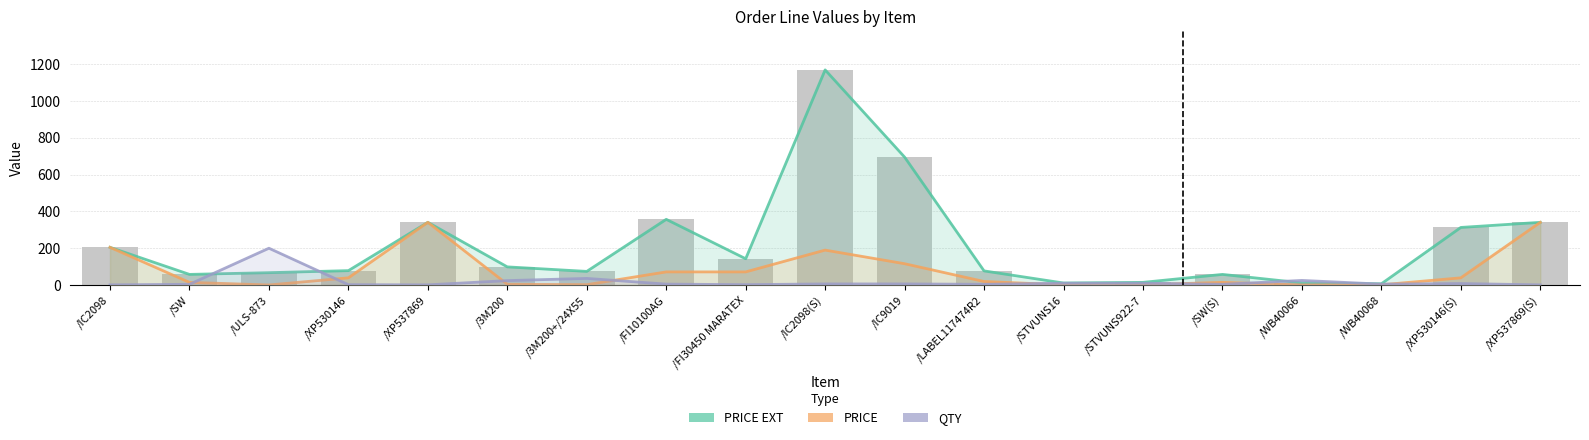

Reading left to right, what are all the values shown in this chart?

PRICE EXT: 204.9	57.8	67.1	78.2	340.7	98.6	74.1	357.0	142.8	1169.1	695.1	76.8	11.0	14.5	57.8	11.6	6.8	313.0	340.7
PRICE: 204.9	14.4	0.3	39.1	340.7	4.1	2.1	71.4	71.4	189.8	115.8	19.2	1.1	1.4	14.4	0.5	1.4	39.1	340.7
QTY: 1.0	4.0	200.0	2.0	1.0	24.0	36.0	5.0	2.0	6.0	6.0	4.0	10.0	10.0	4.0	25.0	5.0	8.0	1.0